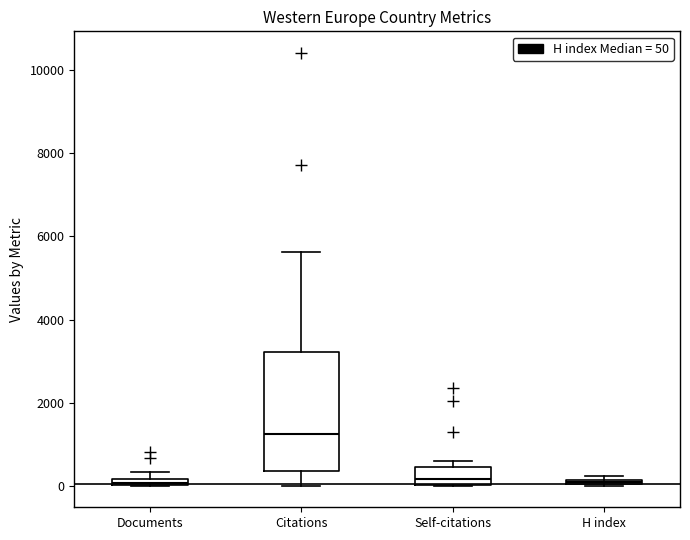

Which box's median line is the highest?

Citations